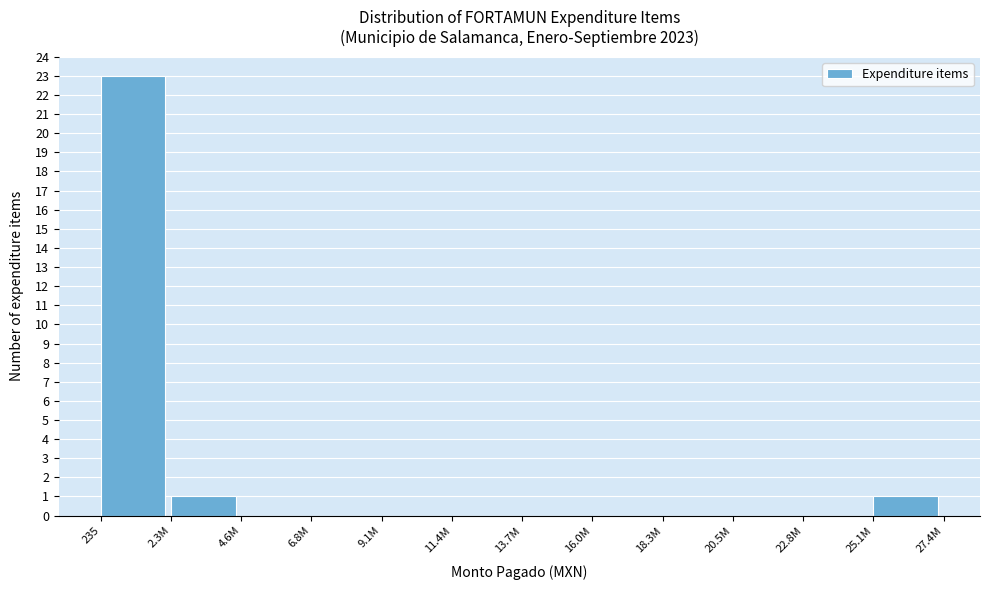

Reading left to right, what are all the values shown in this chart?

235=23	2.3M=1	4.6M=0	6.8M=0	9.1M=0	11.4M=0	13.7M=0	16.0M=0	18.3M=0	20.5M=0	22.8M=0	25.1M=1